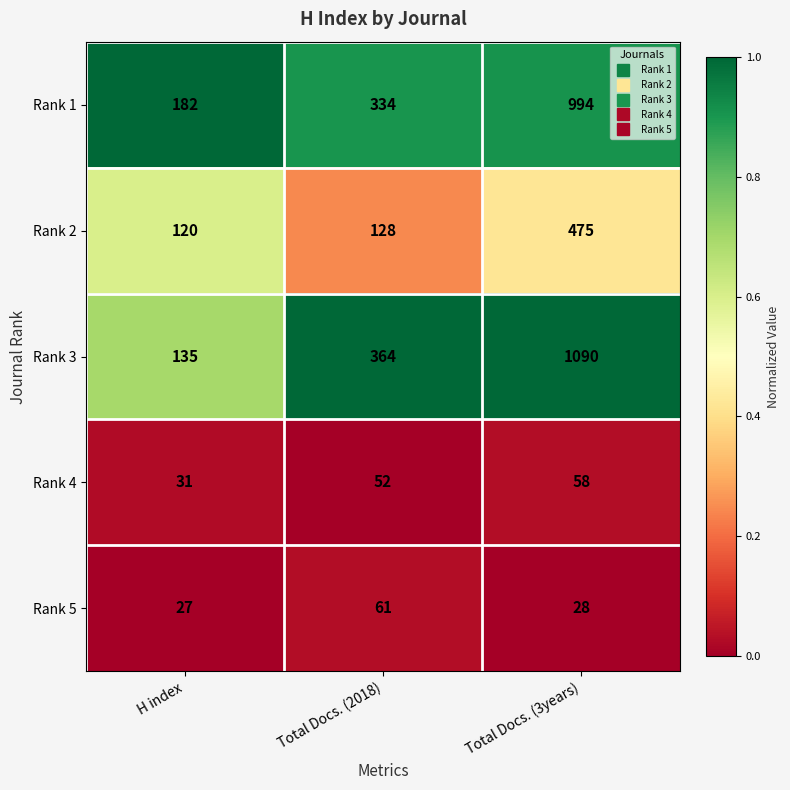

Read the Rank 3 value at H index.

135